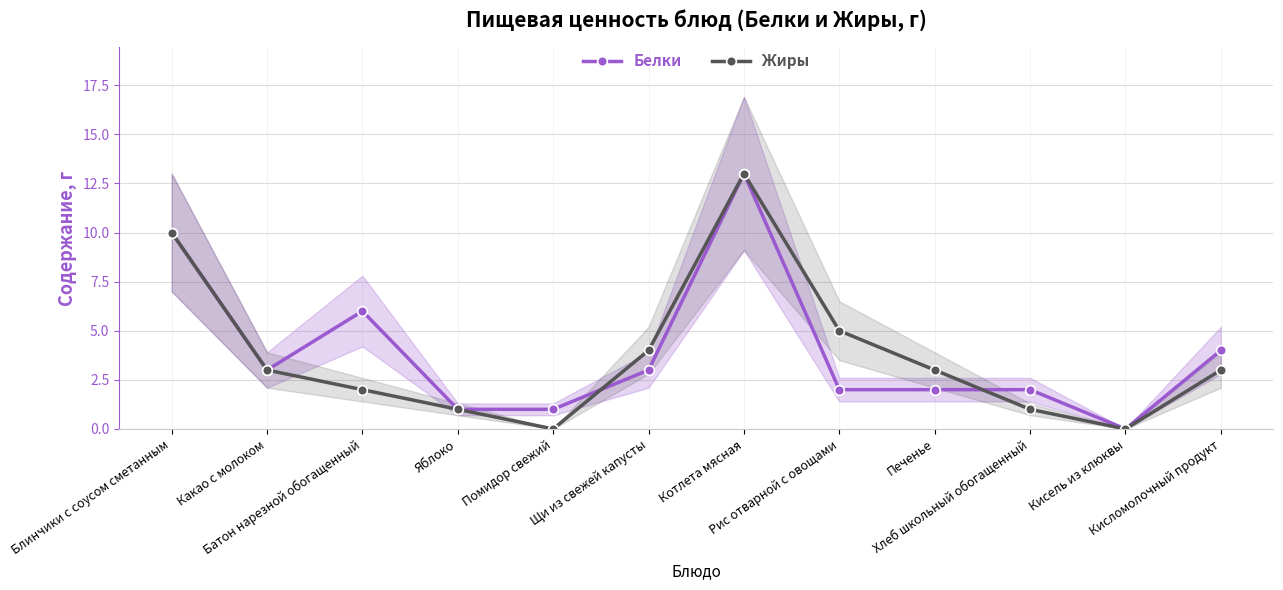

What is the label of the 9th point from the right?

Яблоко